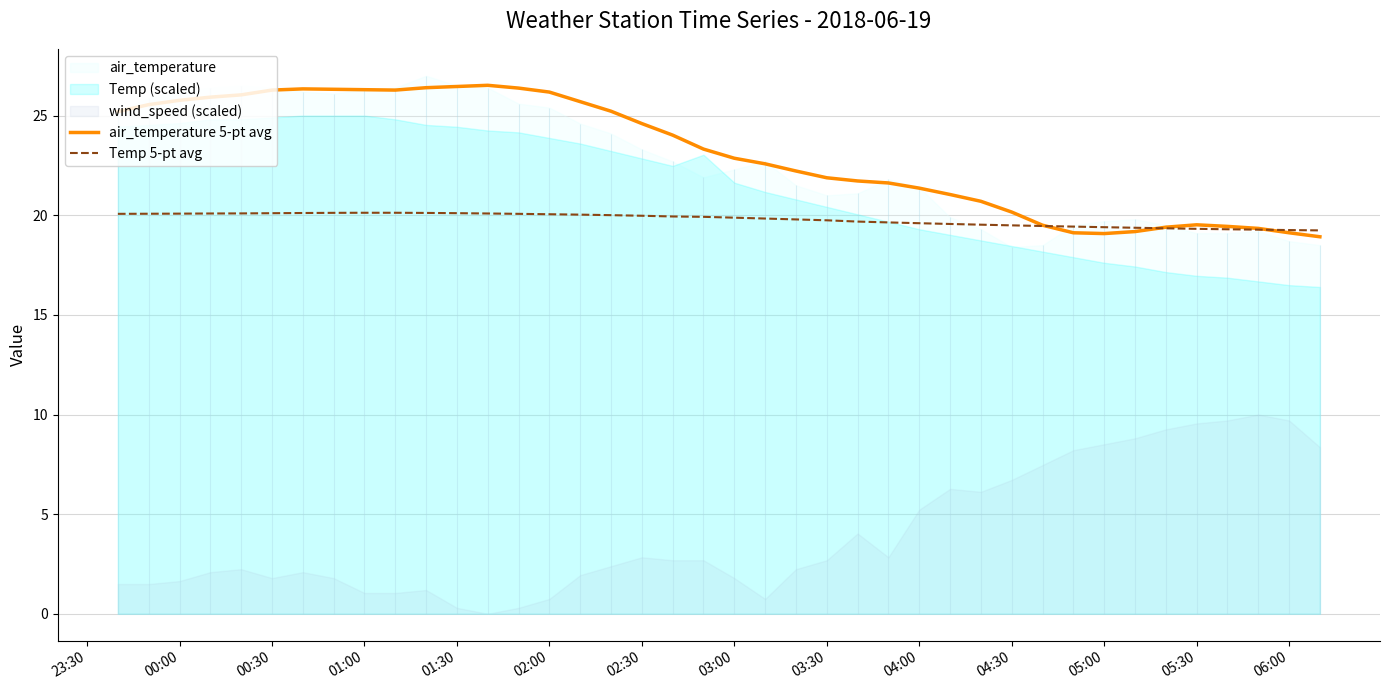

What is the highest value of the air_temperature 5-pt avg series?

26.5